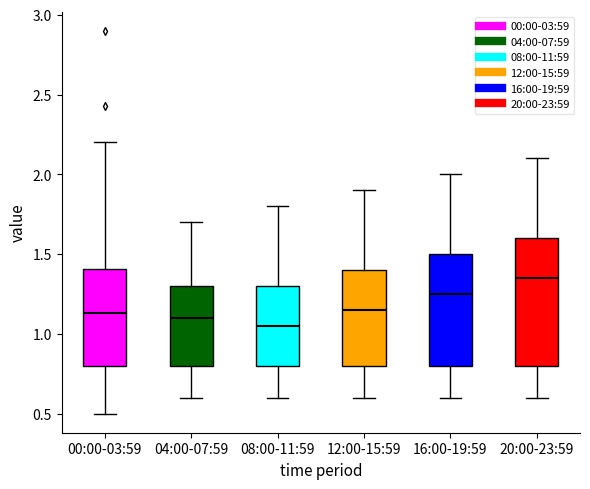

Reading left to right, transcribe this box plot: for each box, give where its median line is, the range the box spans, and where its two whiskers end, as read against the y-axis. The values are not printed on the chart, so give them approximately, as read against the axis.

00:00-03:59: median 1.15, box 0.80 to 1.40, whiskers 0.50 to 2.20
04:00-07:59: median 1.10, box 0.80 to 1.30, whiskers 0.60 to 1.70
08:00-11:59: median 1.05, box 0.80 to 1.30, whiskers 0.60 to 1.80
12:00-15:59: median 1.15, box 0.80 to 1.40, whiskers 0.60 to 1.90
16:00-19:59: median 1.25, box 0.80 to 1.50, whiskers 0.60 to 2.00
20:00-23:59: median 1.35, box 0.80 to 1.60, whiskers 0.60 to 2.10